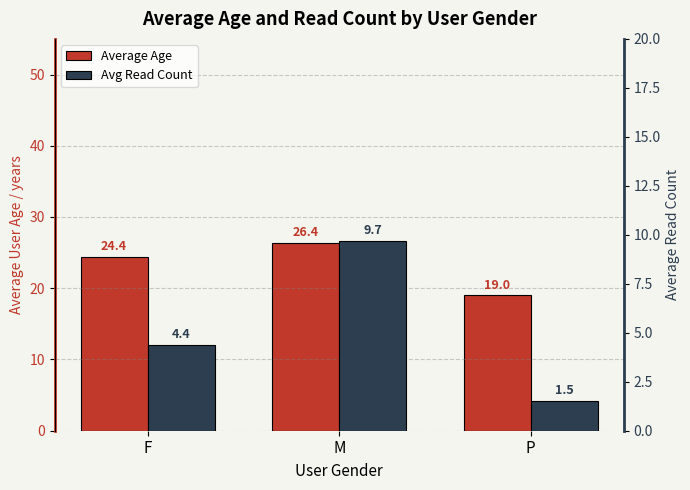

Does the chart contain any negative values?

No